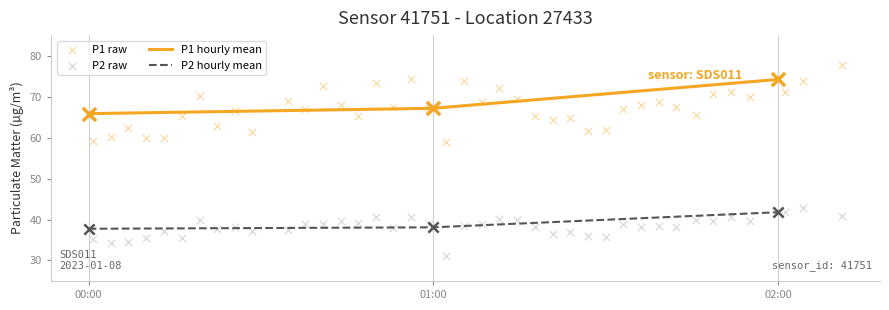

At which category is the sum across all series the highest?

2023-01-08T02:11:12